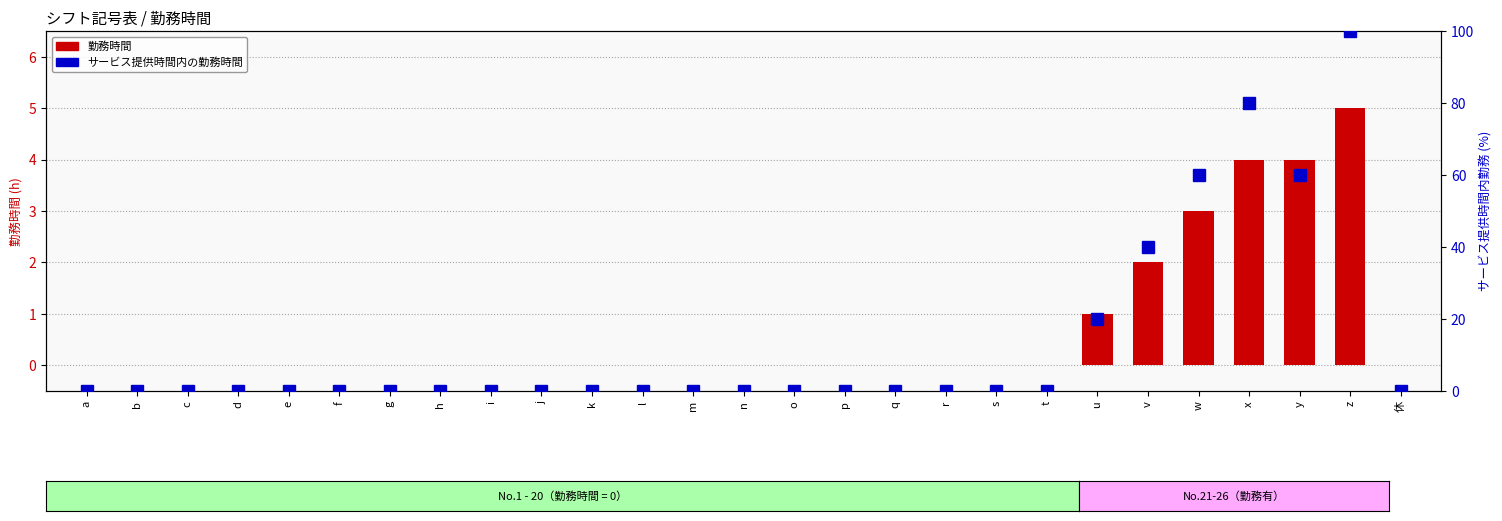

True or false: サービス提供時間内の勤務時間 has a value of 0 at c.

True